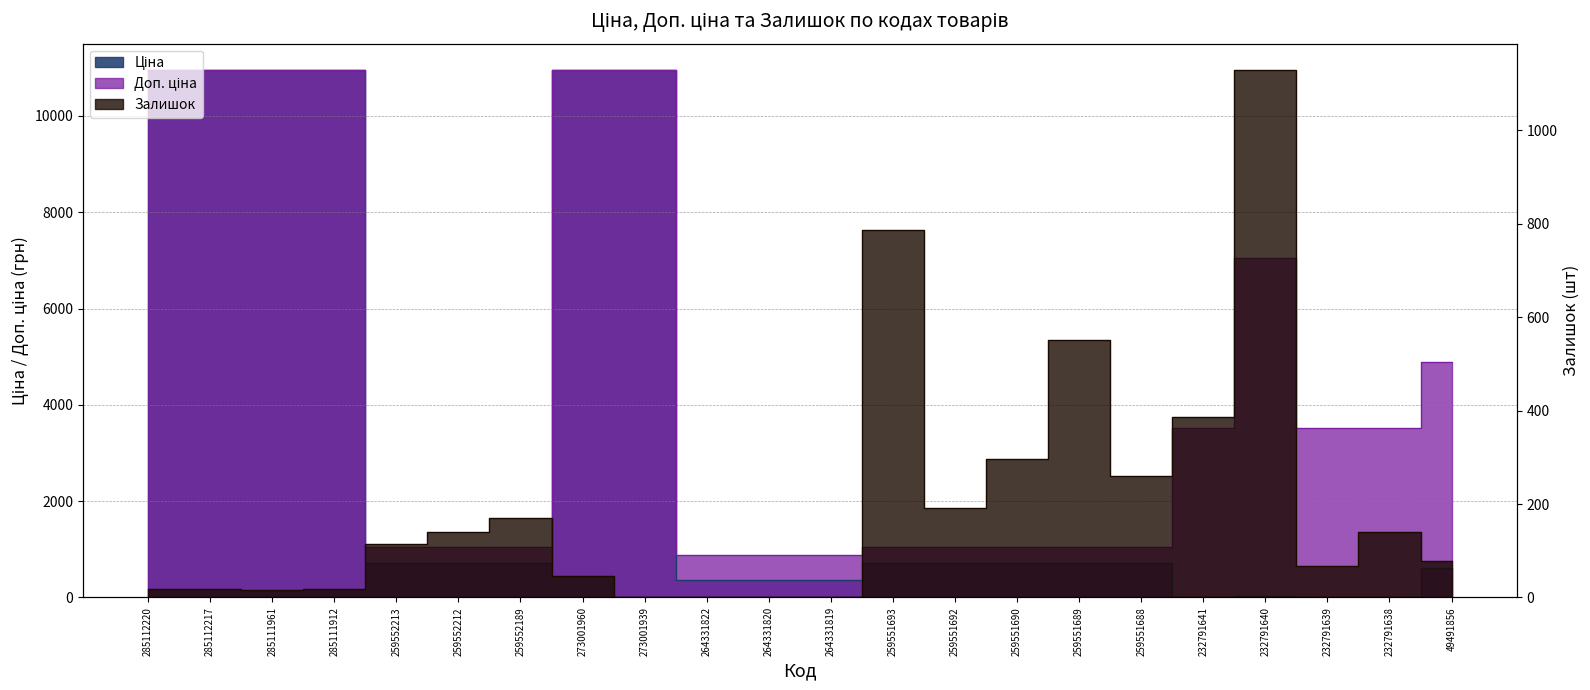

How many interior local peaks does the Доп. ціна series have?

1